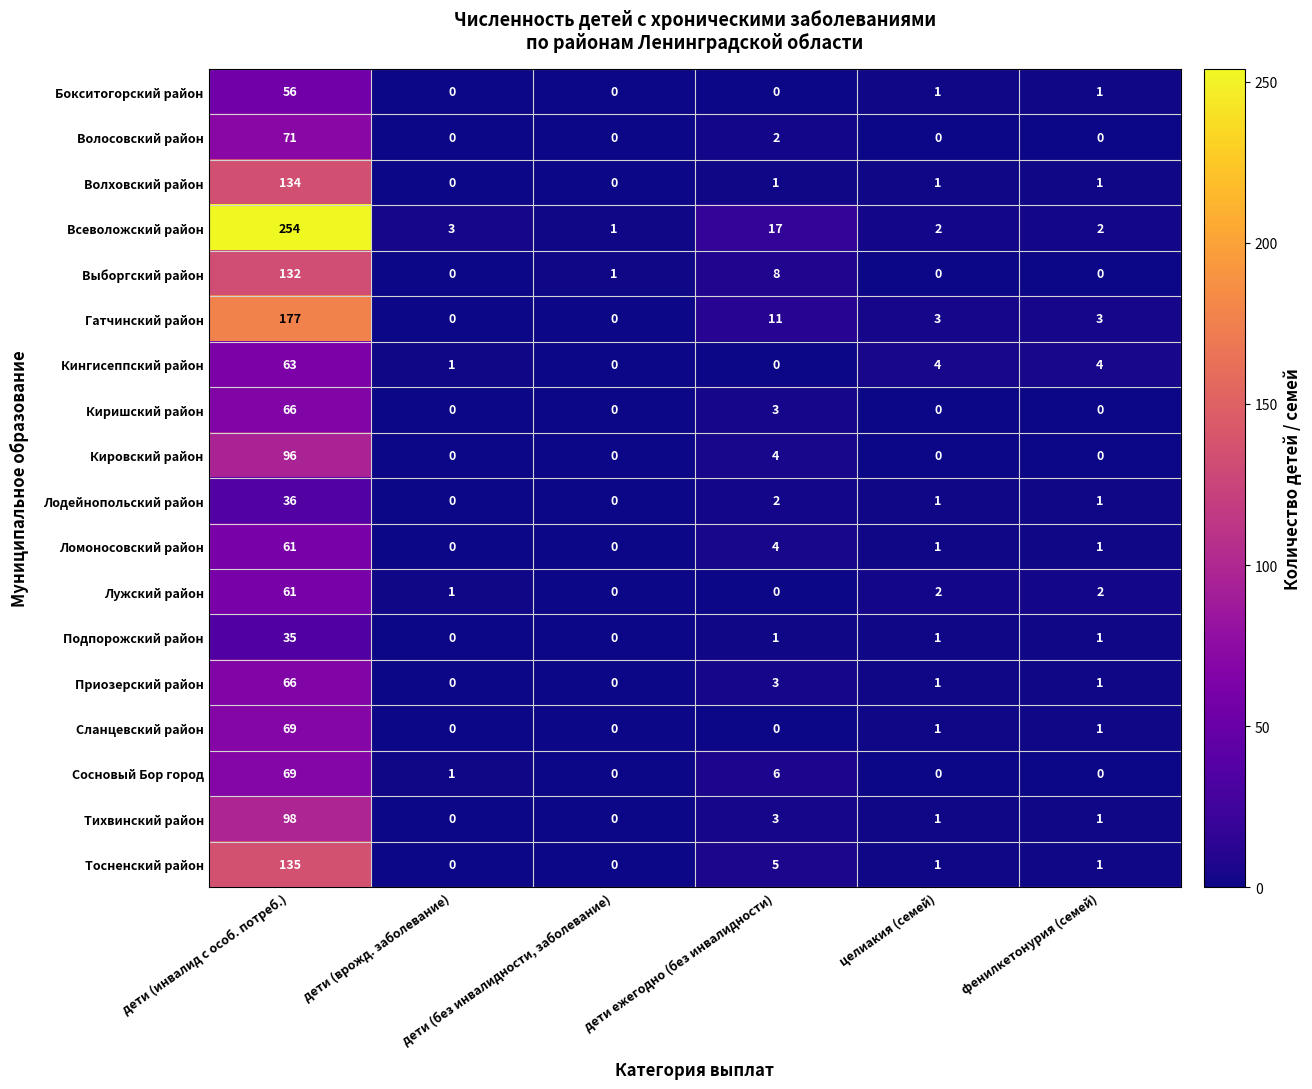

What is the greatest value displayed?

254